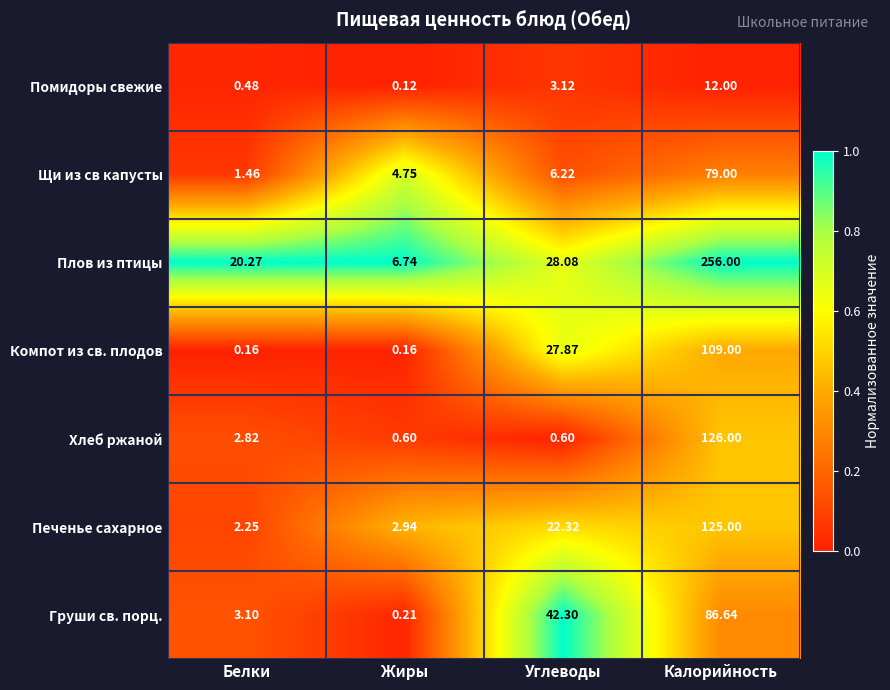

Is the value of Печенье сахарное at Белки greater than the value of Груши св. порц. at Жиры?

Yes